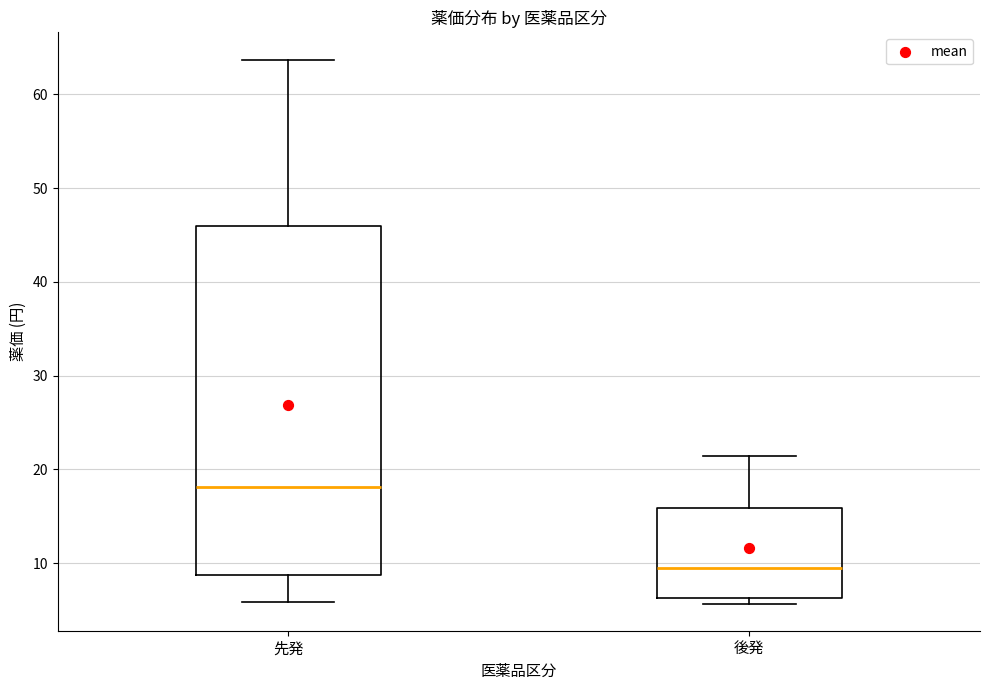

Which box's median line is the highest?

先発